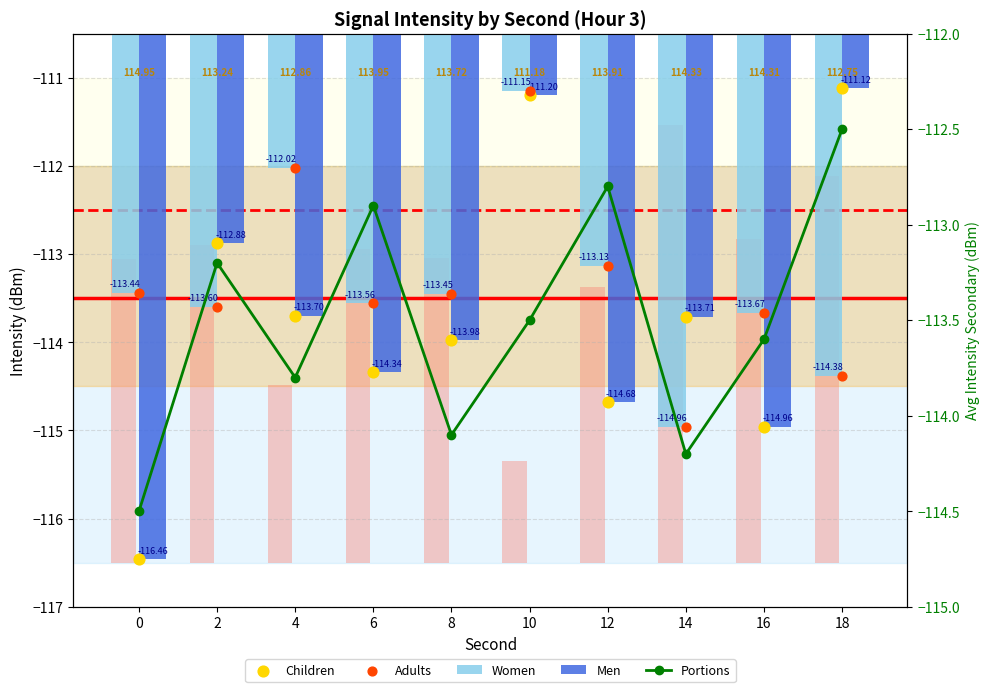

Which series reaches the minimum Y coordinate?

Men